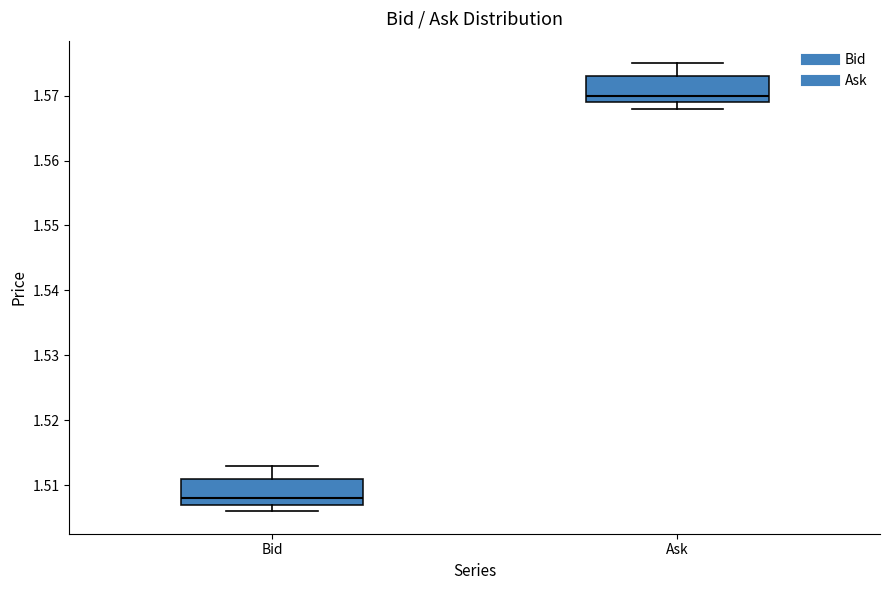

Reading left to right, read every box against the y-axis: the position of its median line, the range the box covers, and the ends of its whiskers. The values are not printed on the chart, so give them approximately, as read against the axis.

Bid: median 1.508, box 1.507 to 1.511, whiskers 1.506 to 1.513
Ask: median 1.570, box 1.569 to 1.573, whiskers 1.568 to 1.575